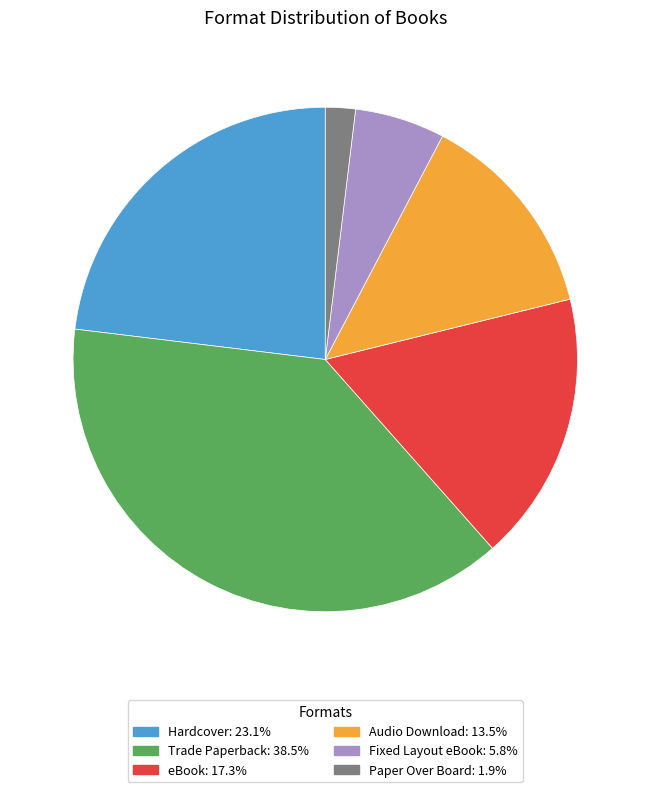

Count the number of slices in the pie.

6